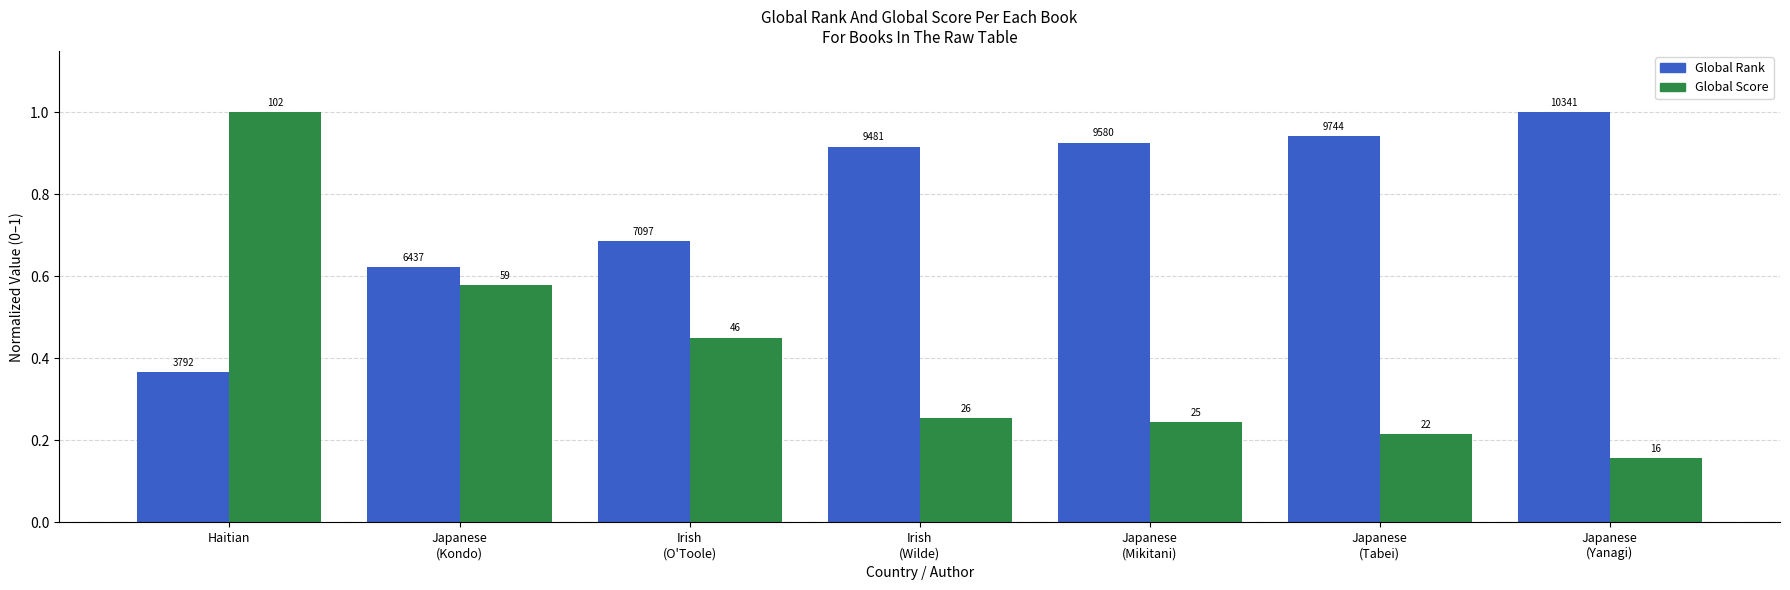

True or false: Global Rank has a value of 0.2 at Japanese
(Kondo).

False